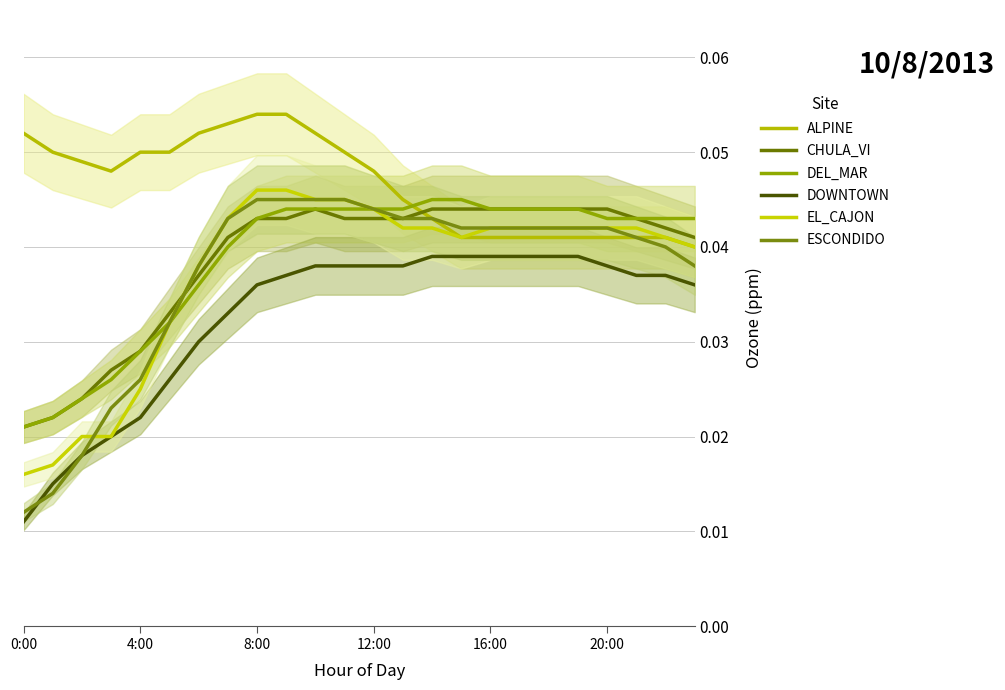

Which category has the highest value across all series?

8:00